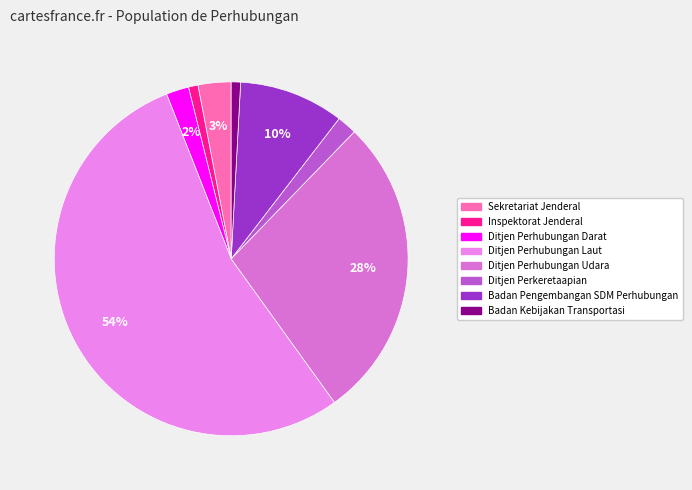

Is there any slice that represents more than half of the pie?

Yes